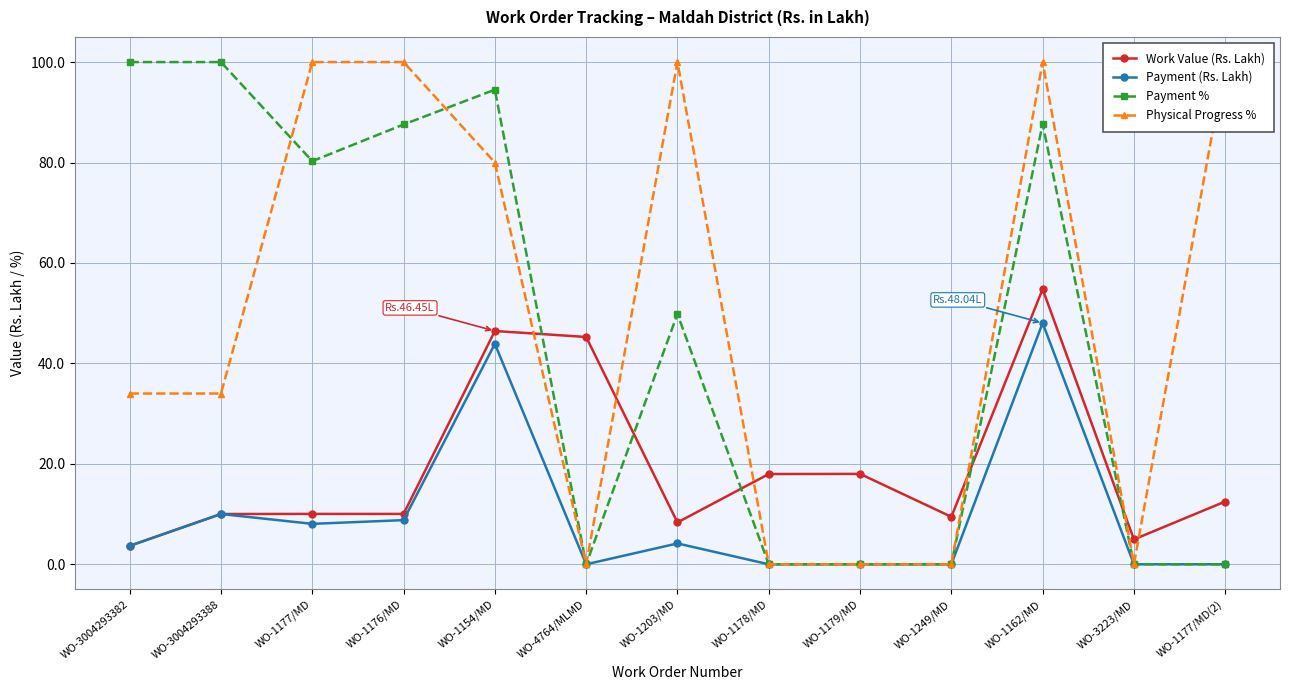

What is the label of the 3rd point from the left?

WO-1177/MD